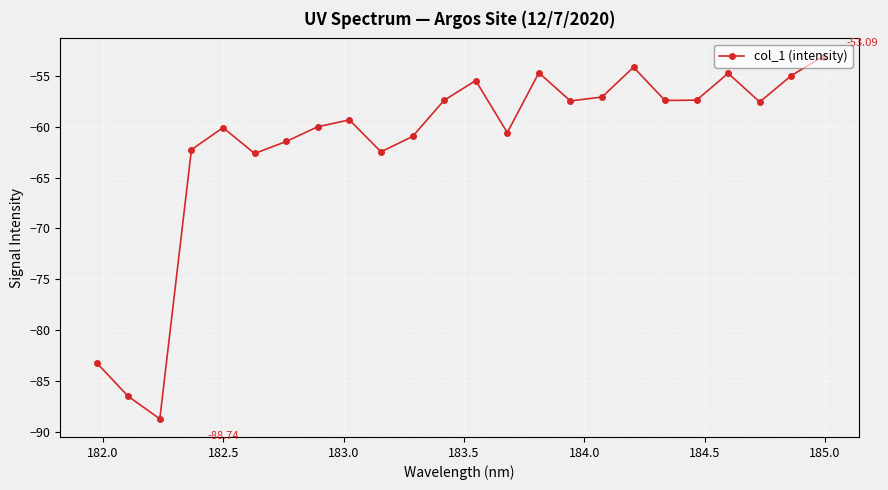

Count the number of data series in this chart.

1